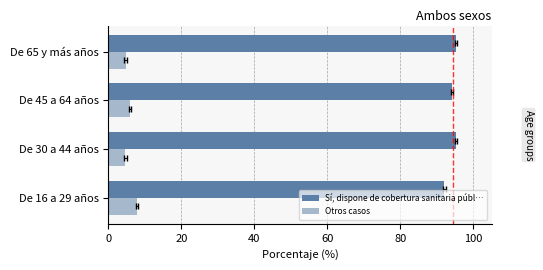

What is the smallest value displayed?

4.7